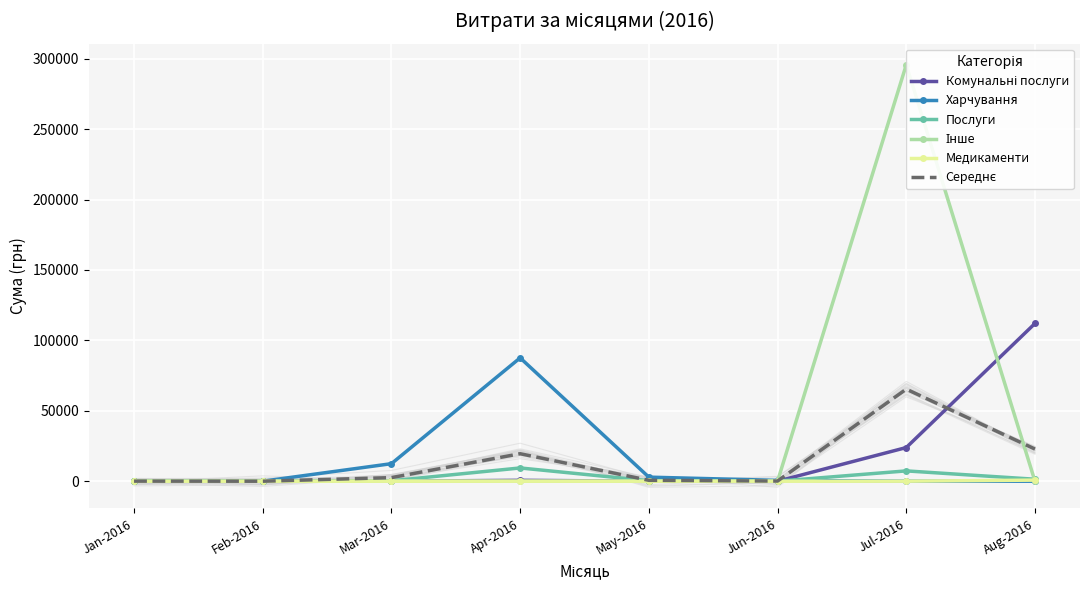

At which category does Середнє reach its first local peak?

Apr-2016